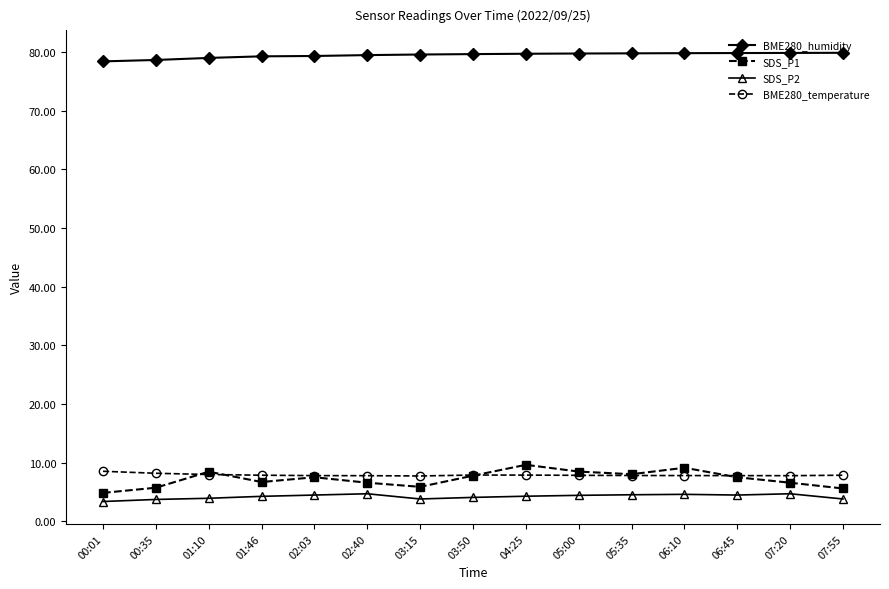

What is the minimum value shown in the chart?

3.4